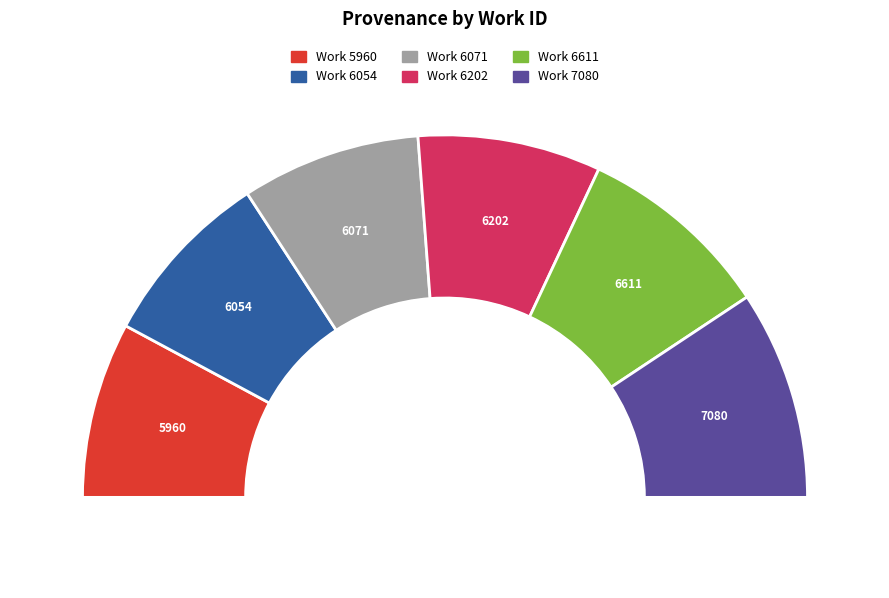

What is the smallest slice in the pie chart?

Work 5960